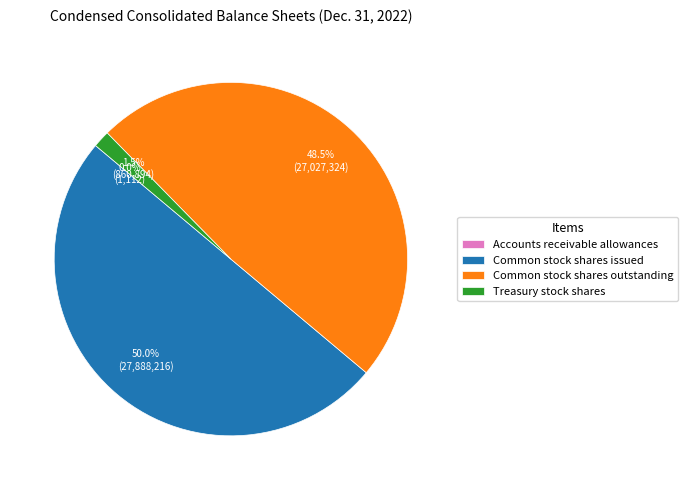

To the nearest percent, what is the difference between the largest and smallest slice percentages?

50%